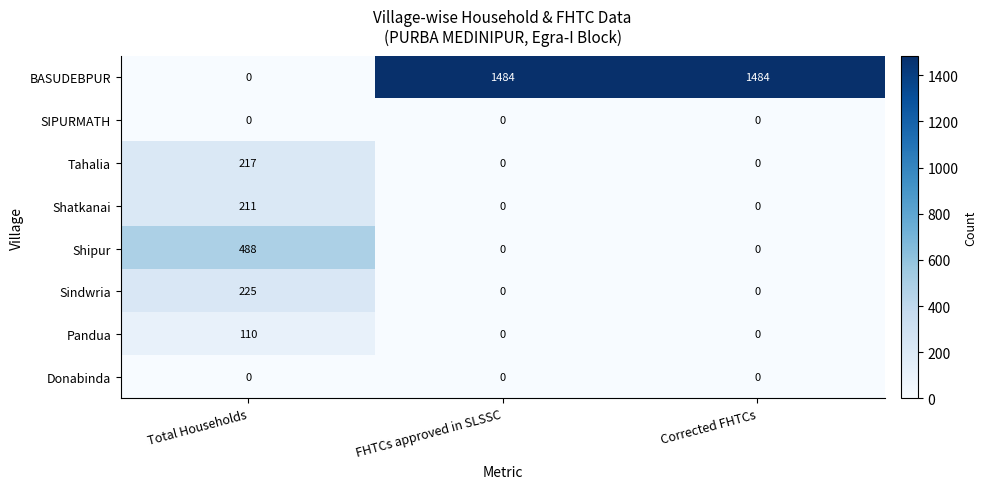

Read the Tahalia value at Total Households, to the nearest 50.

200